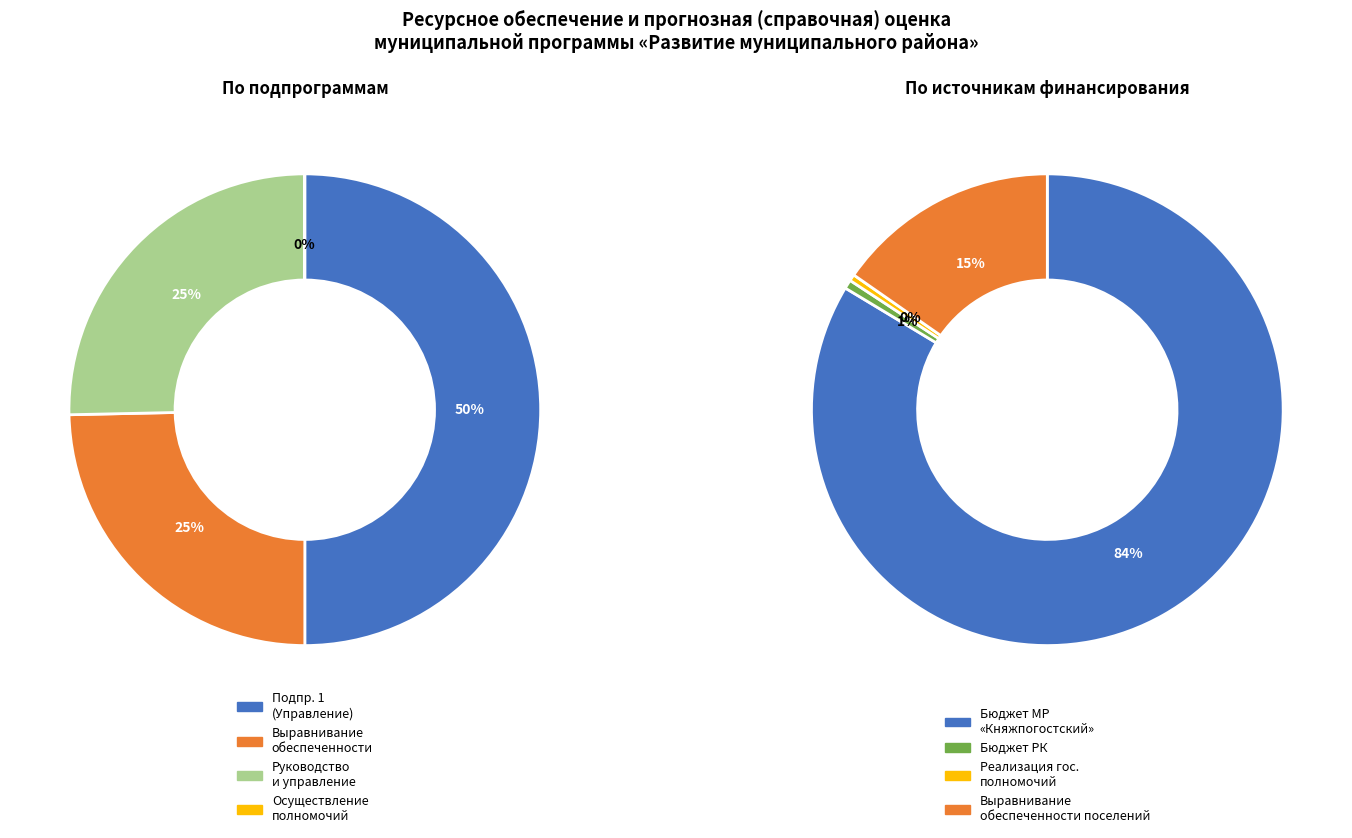

What is the change in value from Бюджет РК to Выравнивание обеспеченности поселений?

+65309.5